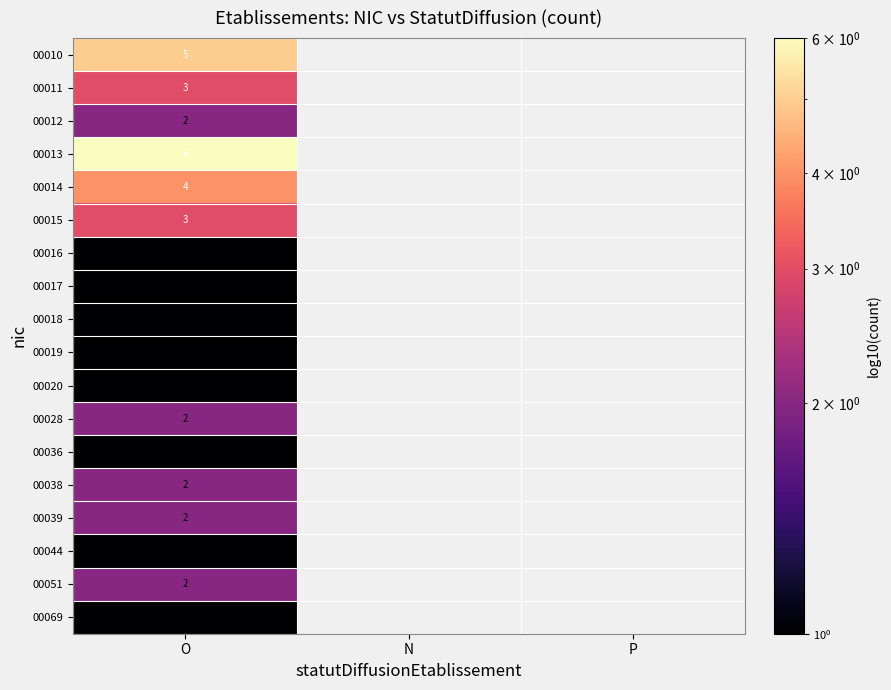

True or false: 00036 has a value of 2 at O.

False